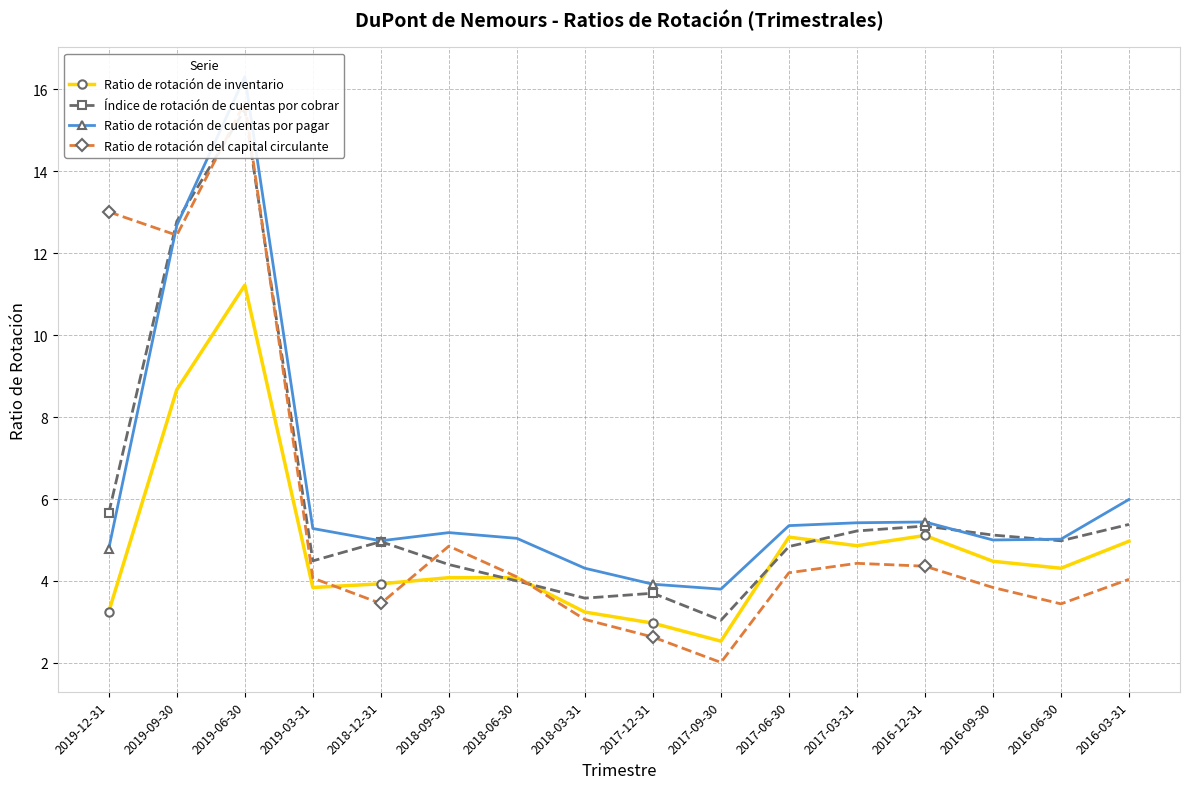

True or false: Ratio de rotación de inventario and Ratio de rotación de cuentas por pagar cross at least once.

False